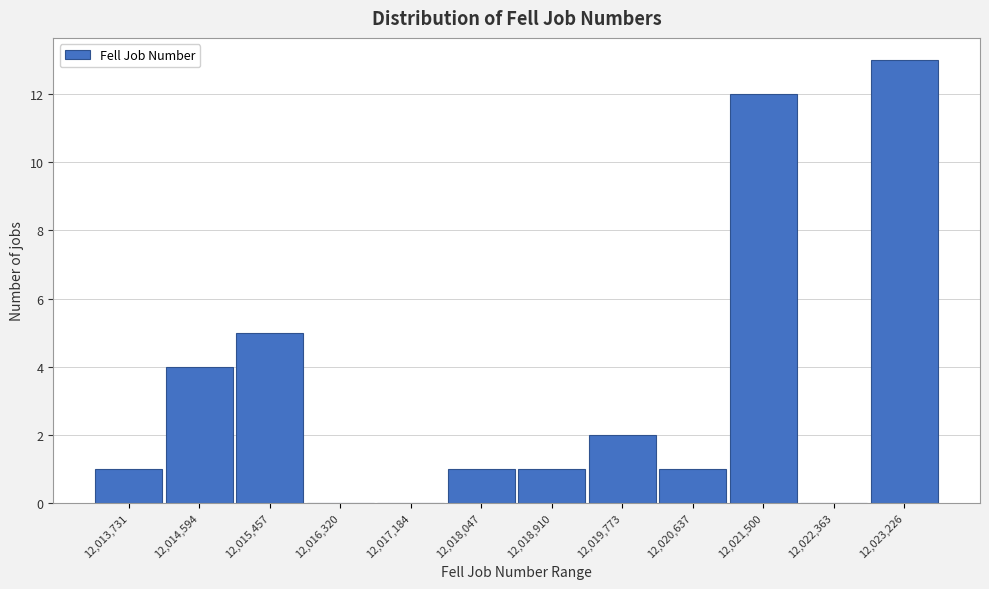

Reading left to right, transcribe all the data shown in this chart.

12,013,731=1	12,014,594=4	12,015,457=5	12,016,320=0	12,017,184=0	12,018,047=1	12,018,910=1	12,019,773=2	12,020,637=1	12,021,500=12	12,022,363=0	12,023,226=13